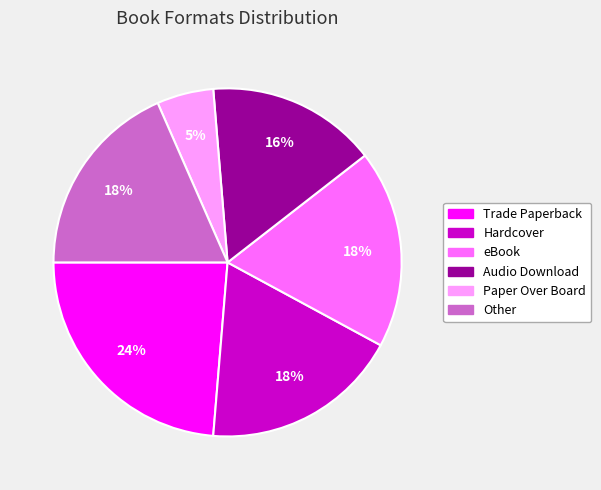

Count the number of slices in the pie.

6